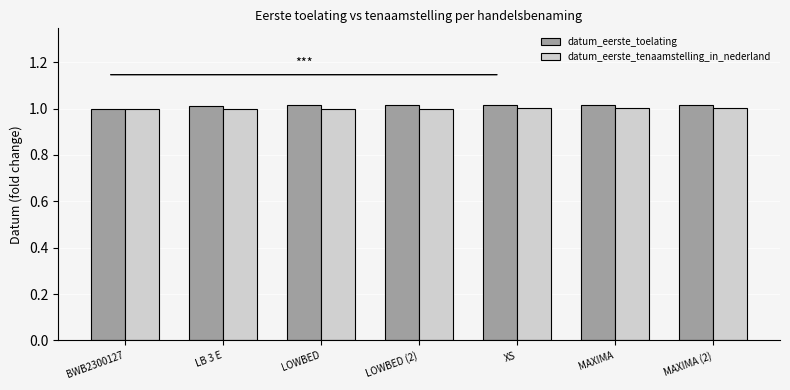

The value of datum_eerste_toelating at LOWBED (2) is 1.0. True or false?

True